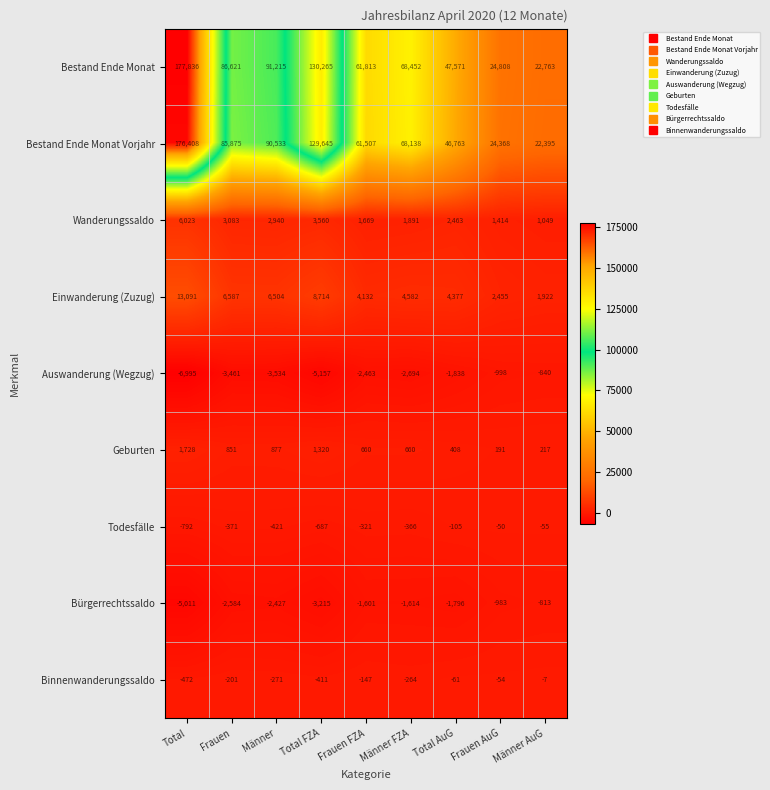

What is the maximum value for Wanderungssaldo?

6023